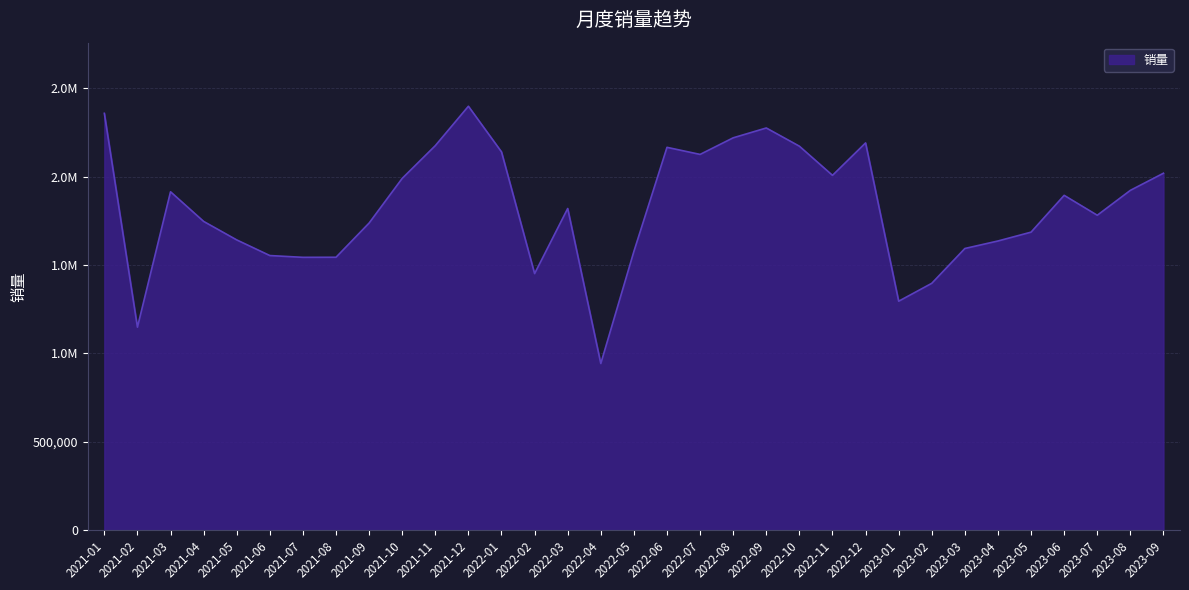

True or false: the data shows 1543474 at 2021-07.

True